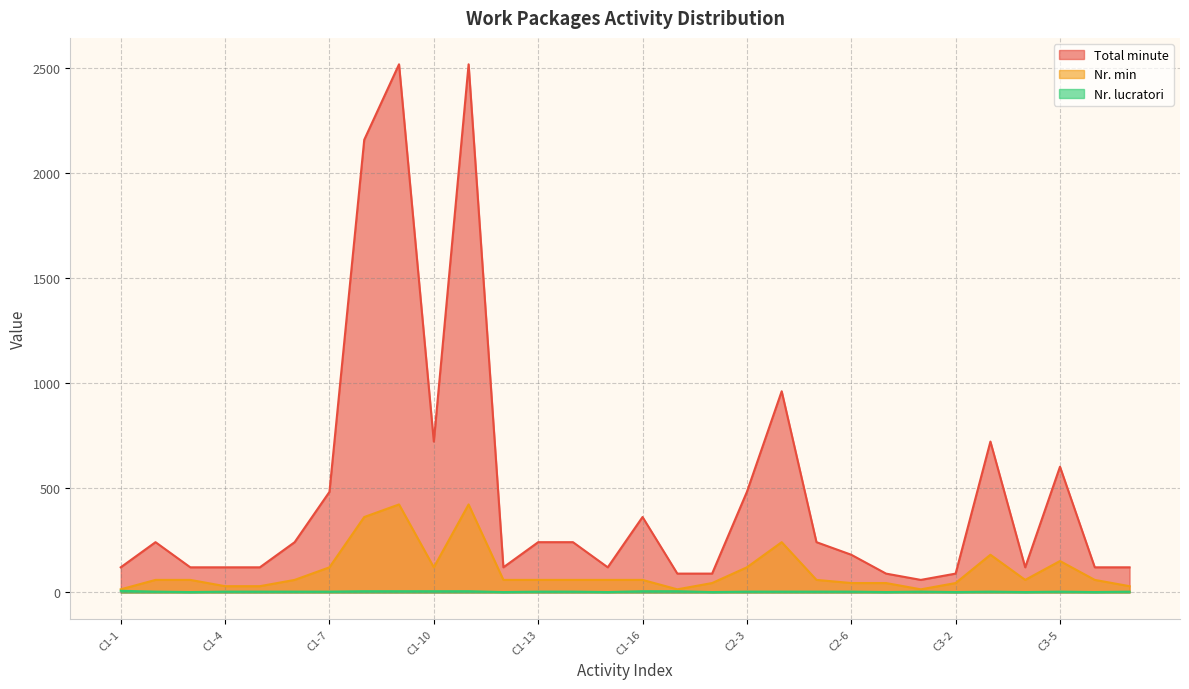

Which label corresponds to the largest value in the chart?

C1-9